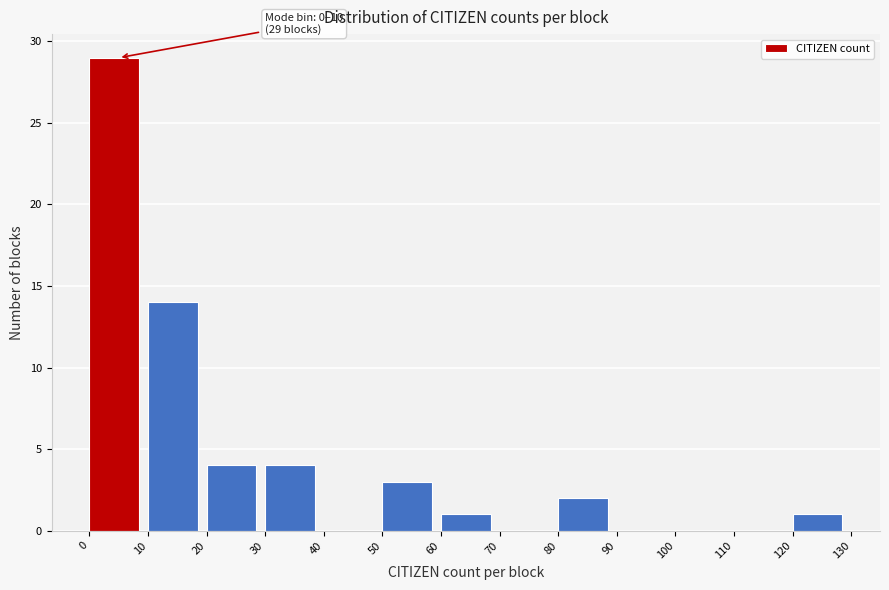

Over which range of the x-axis is the bar tallest?

0 to 10